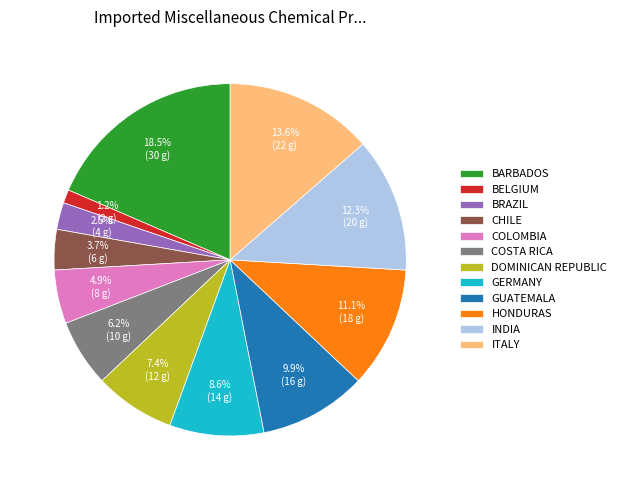

What is the smallest slice in the pie chart?

BELGIUM